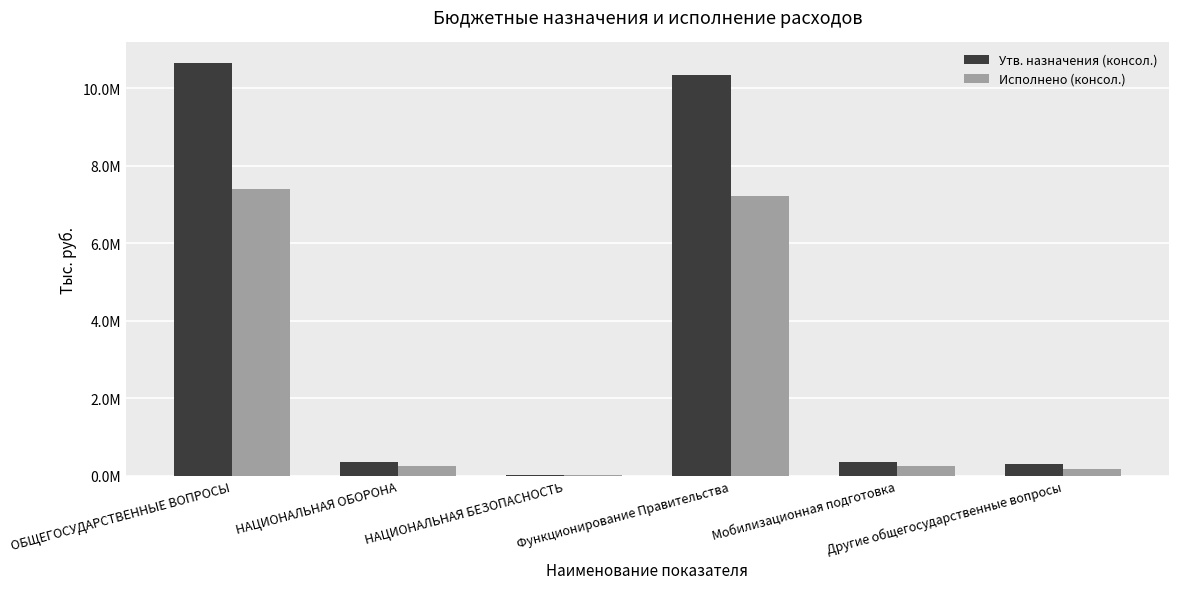

Which series has the widest spread of values?

Утв. назначения (консол.)